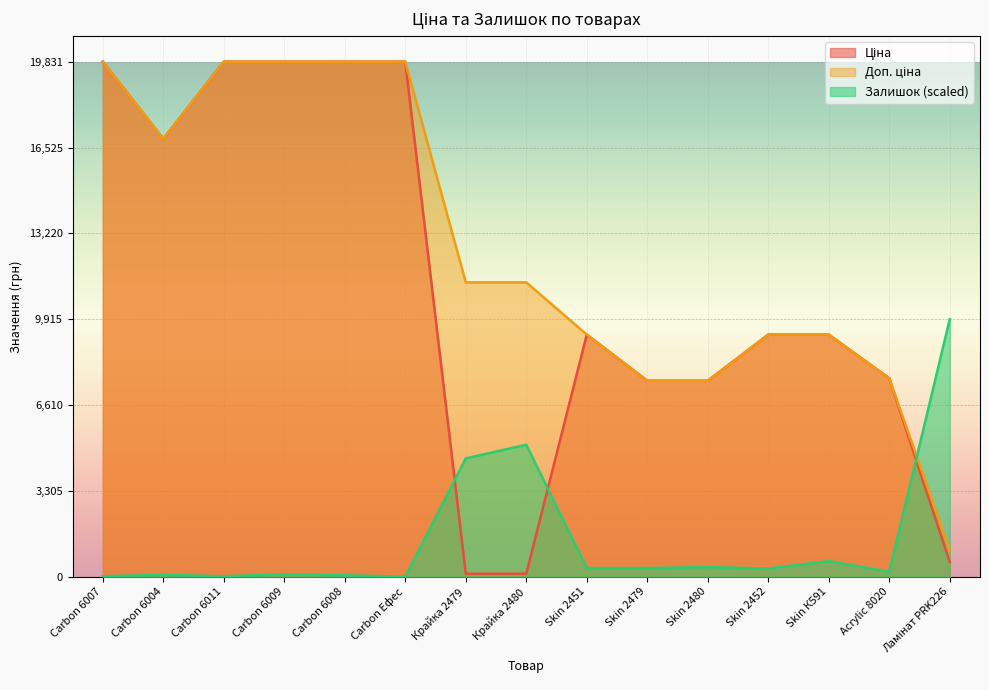

At which label does Залишок first exceed 315?

Крайка 2479